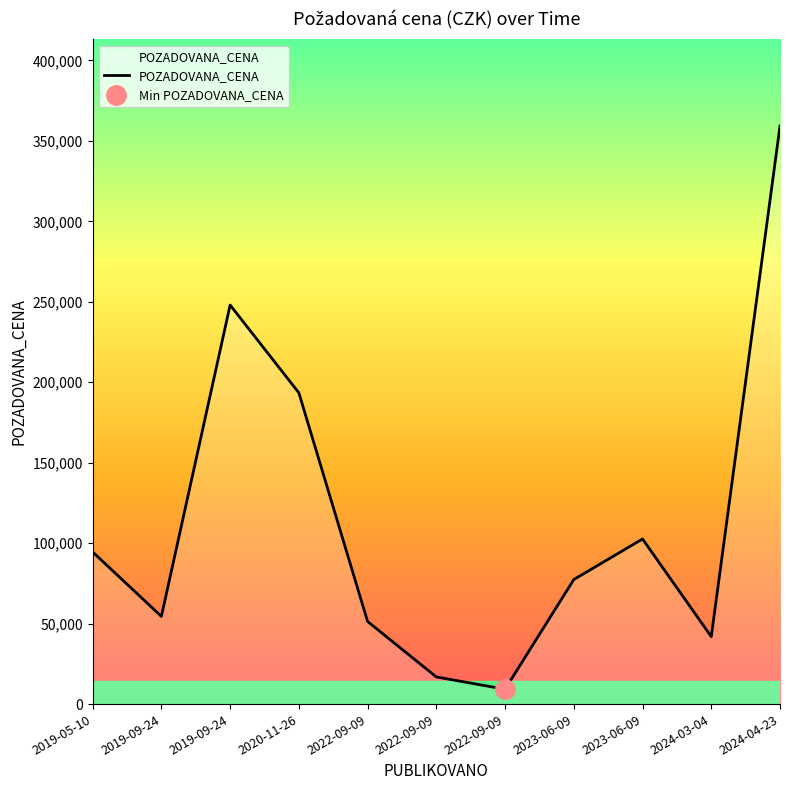

Which category has the lowest value across all series?

2022-09-09